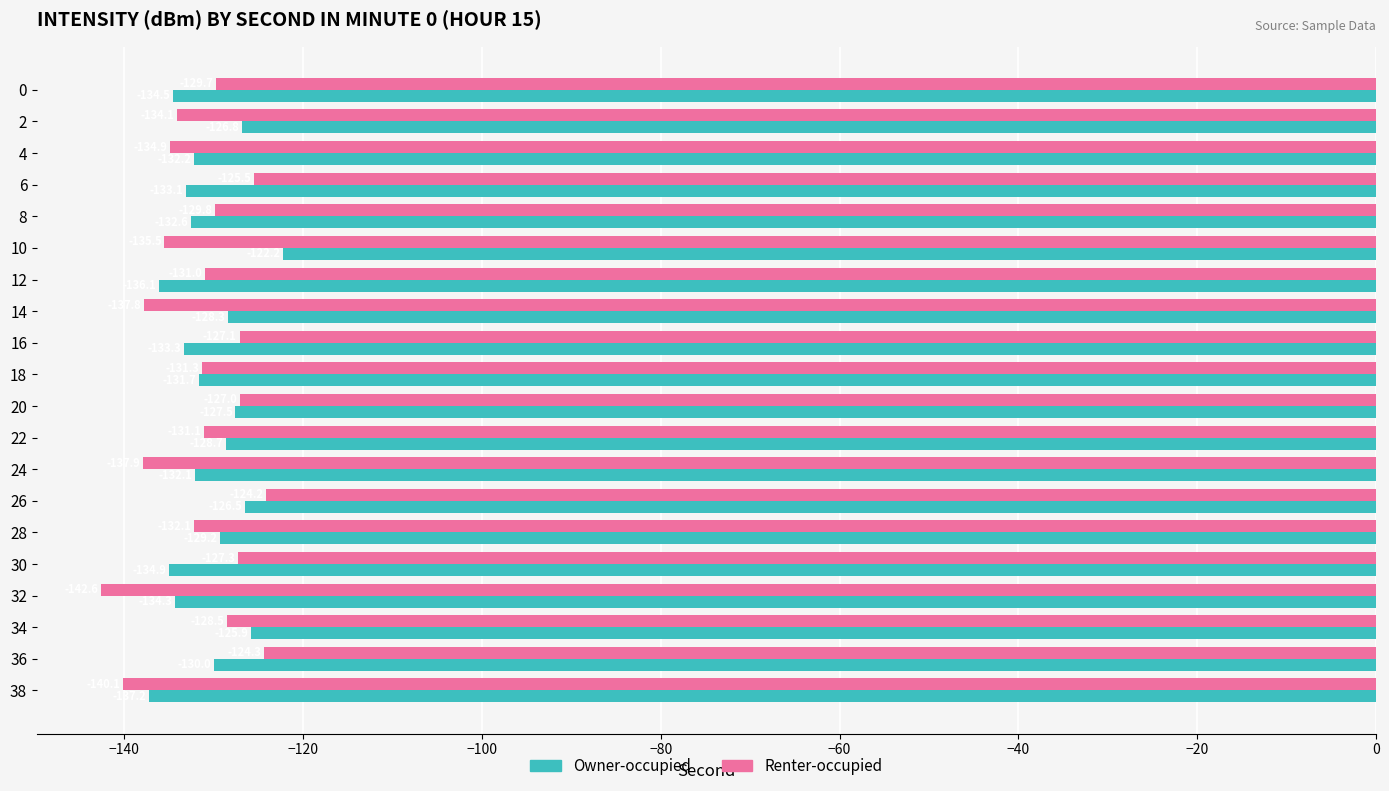

What is the approximate value of Owner-occupied at 24?

-132.1